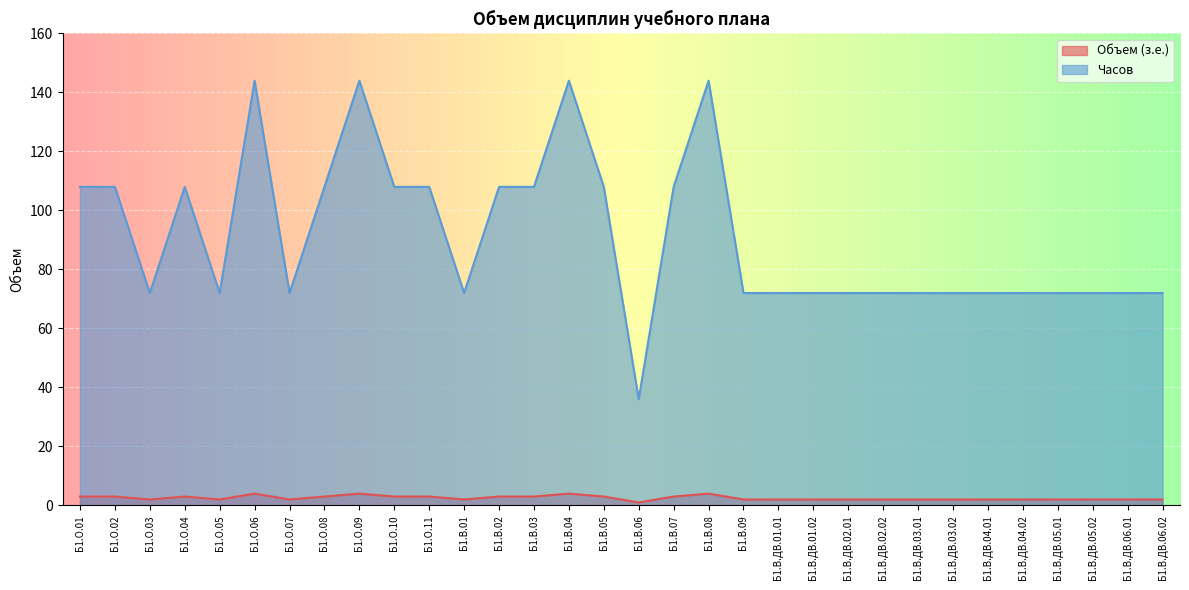

Rank the series by their maximum value, from lowest to highest.

Объем (з.е.), Часов